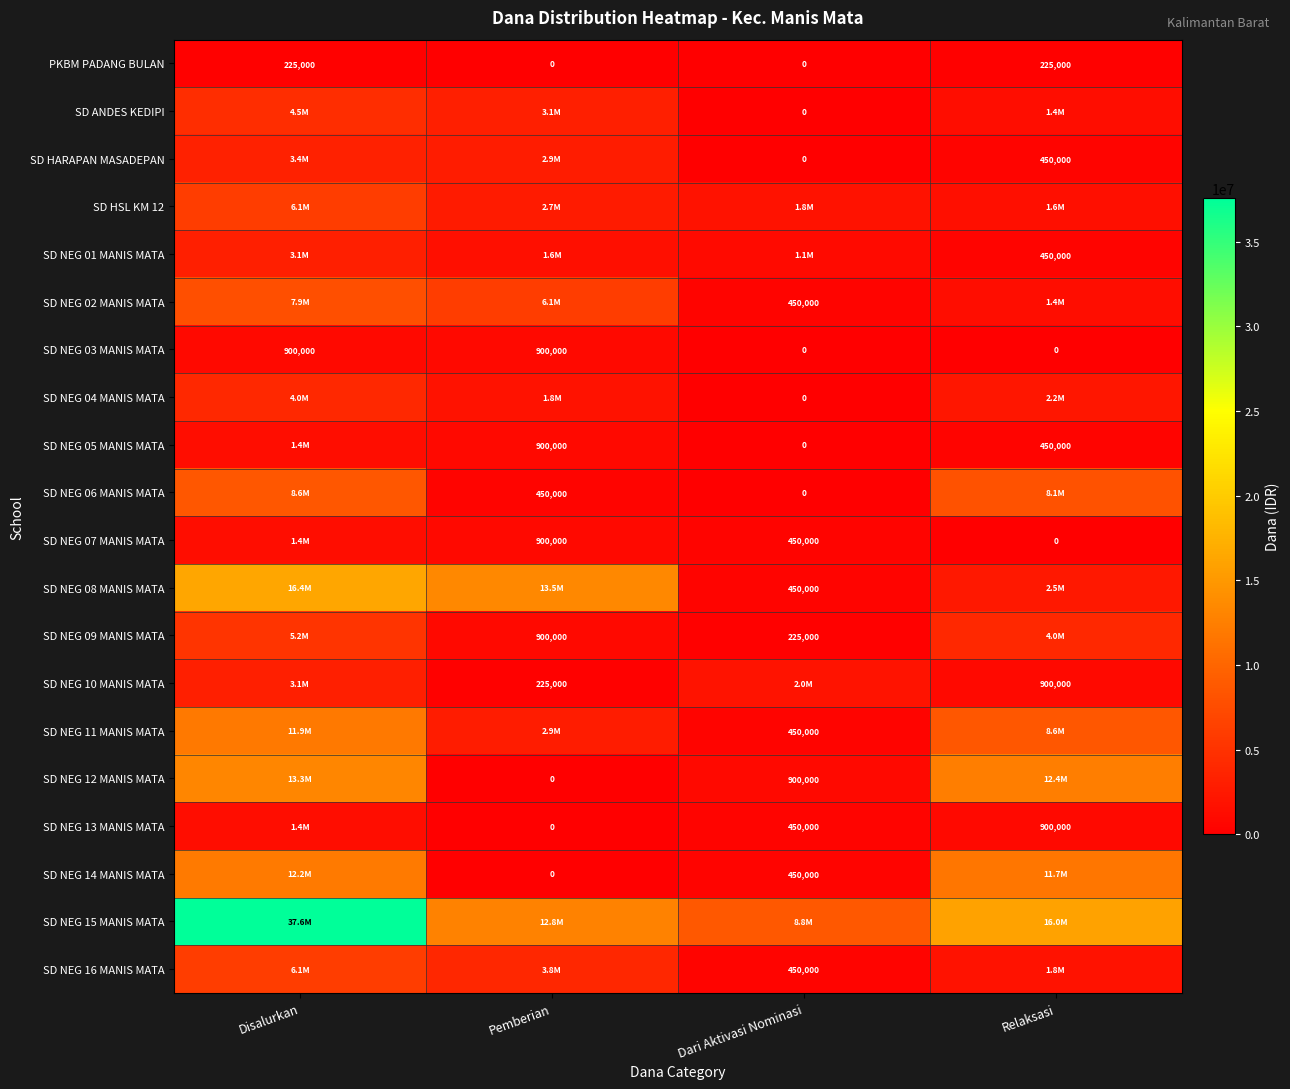

What is the lowest value of the SD NEG 01 MANIS MATA series?

450000